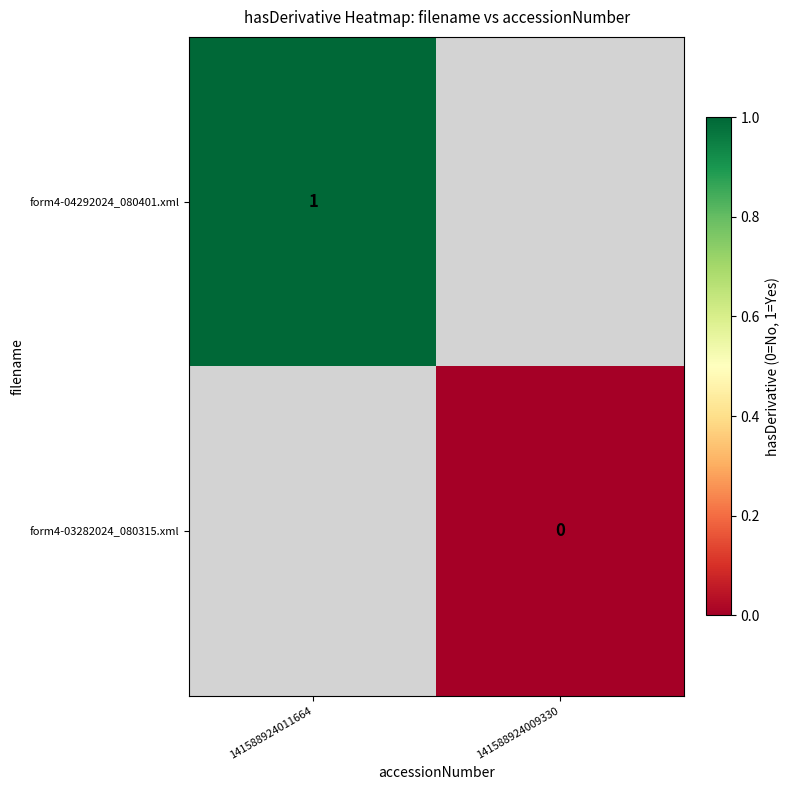

The form4-04292024_080401.xml series shows 0 at 141588924011664. True or false?

False